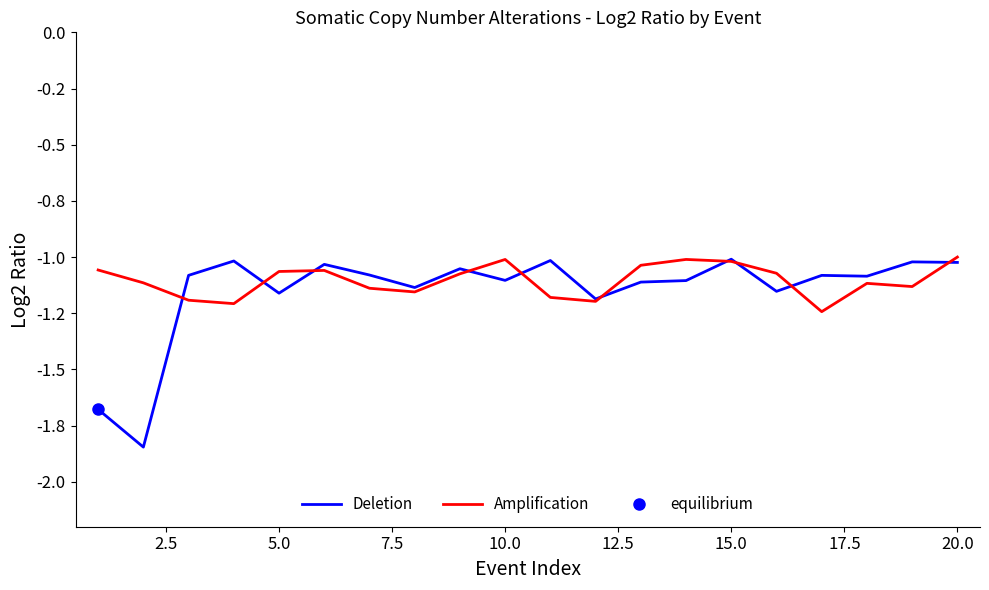

The value of Amplification at 12.5 is -1.5. True or false?

False